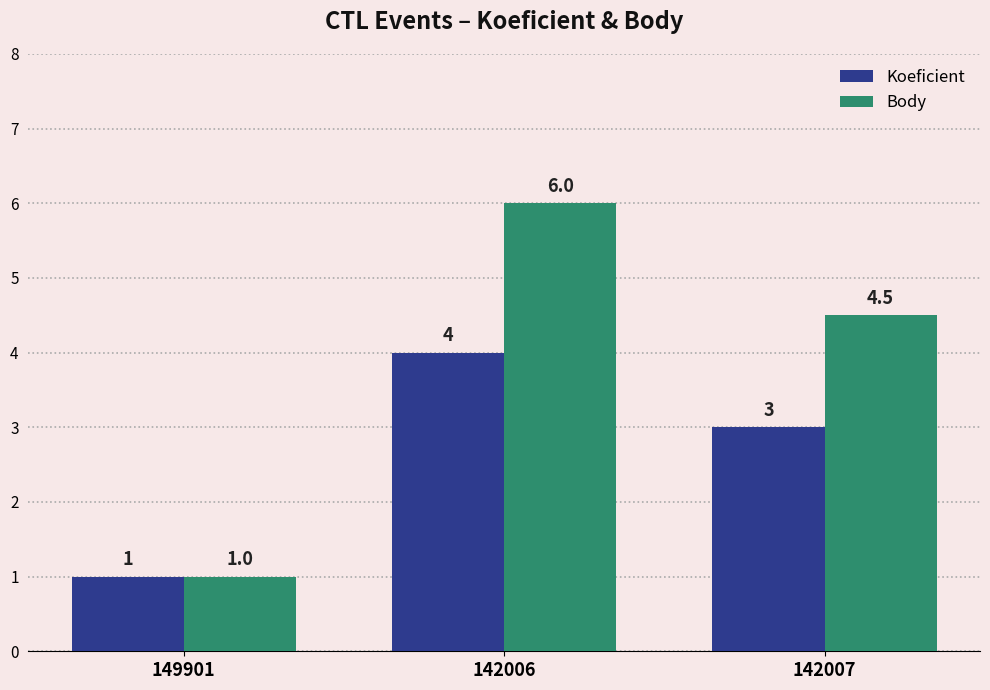

At which category is the sum across all series the highest?

142006